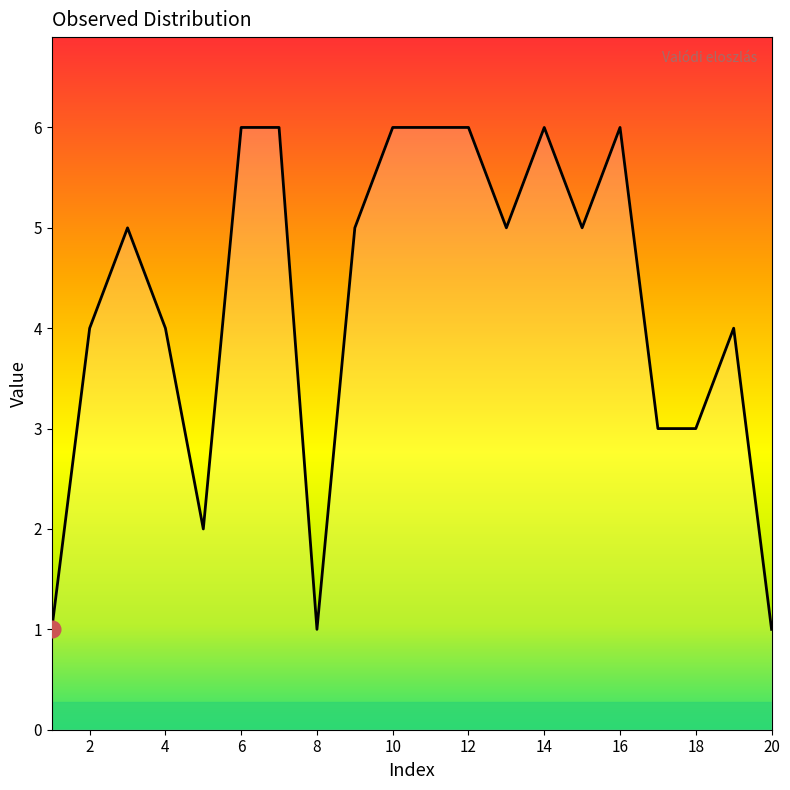

What is the maximum value shown in the chart?

6